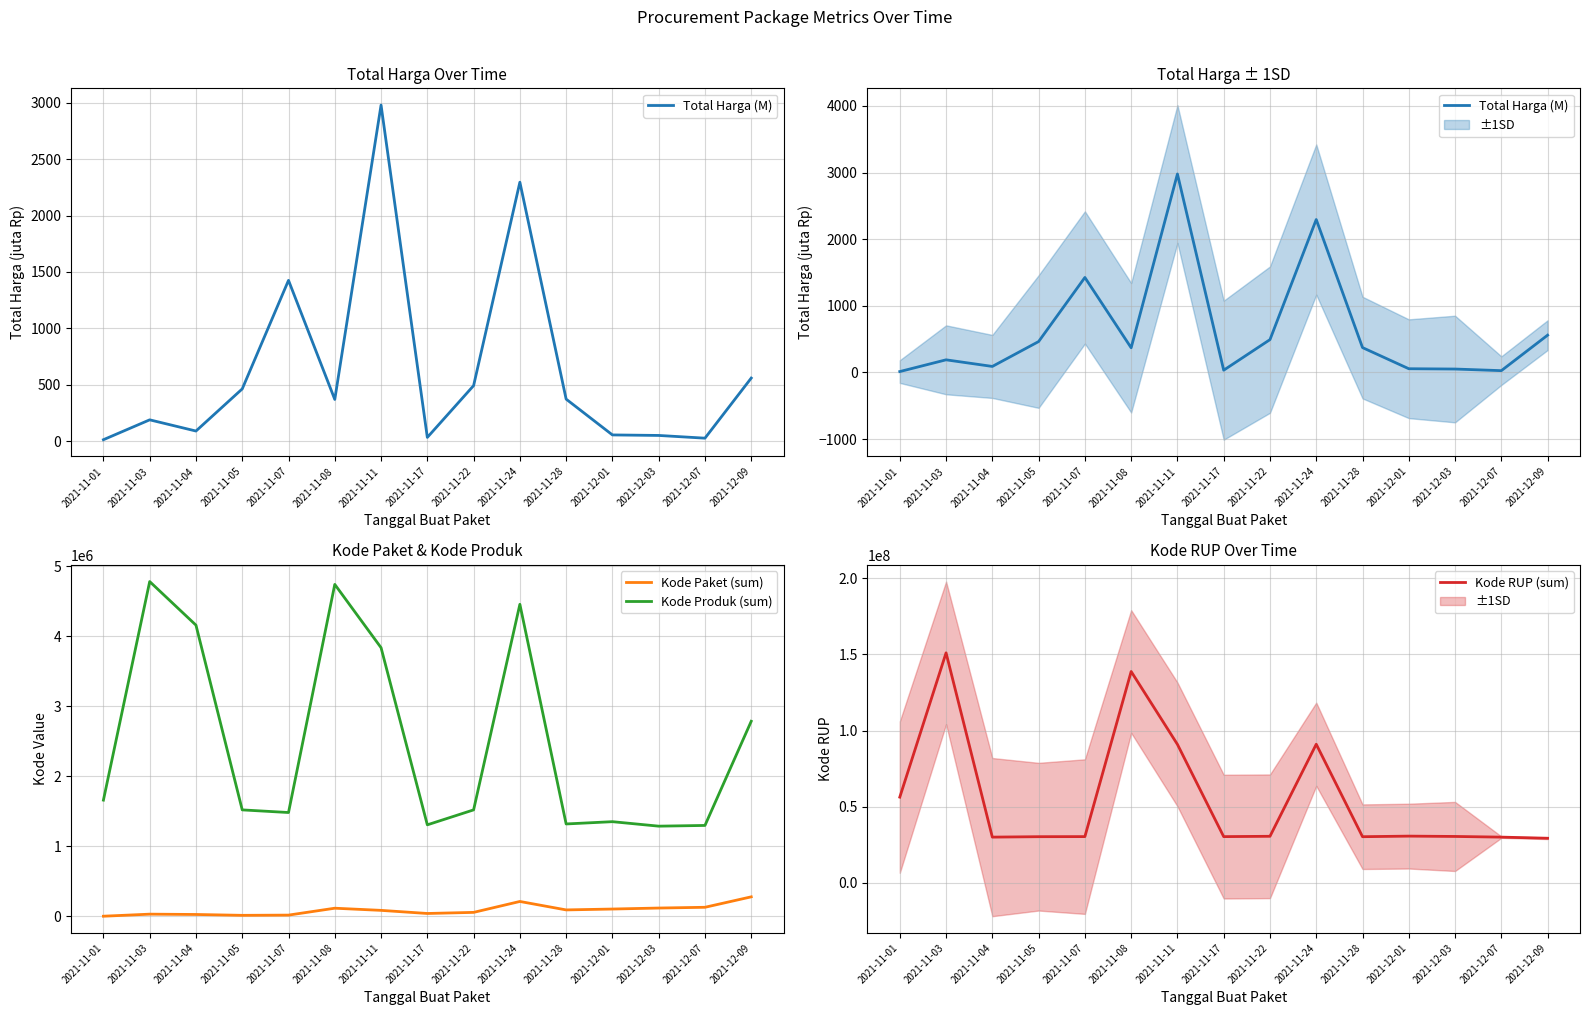

How many series are shown in this chart?

4